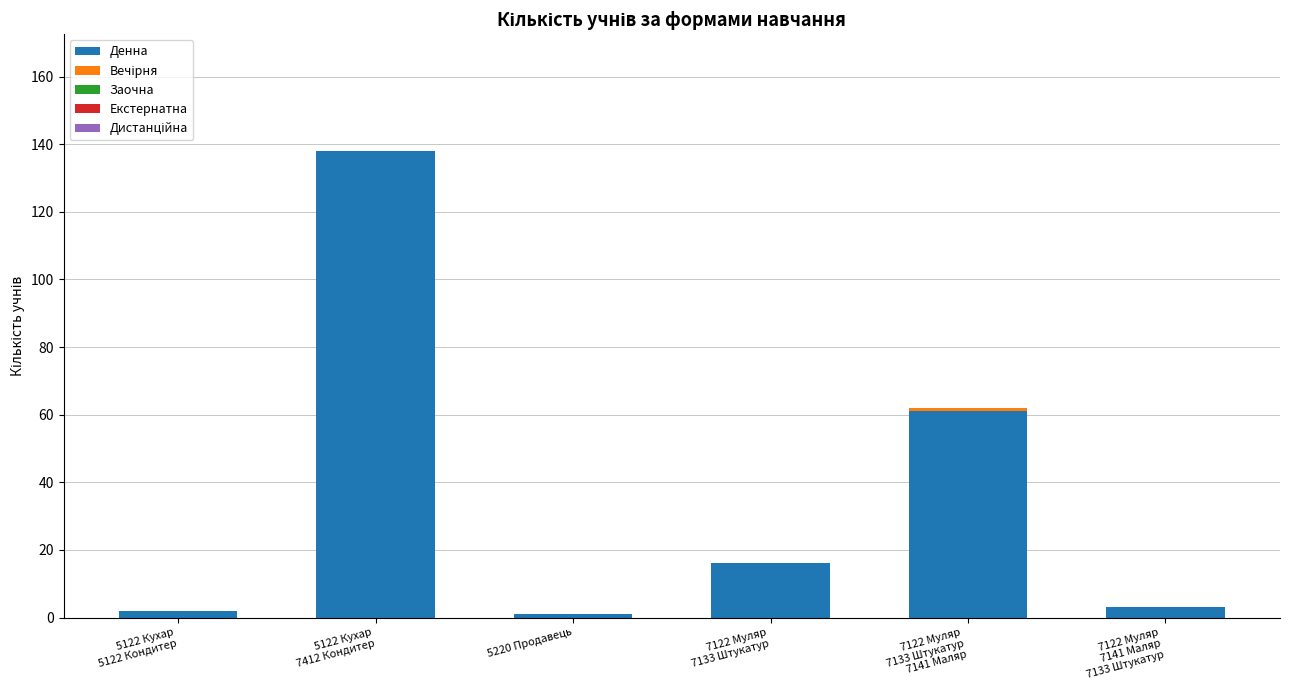

What is the maximum value for Денна?

138